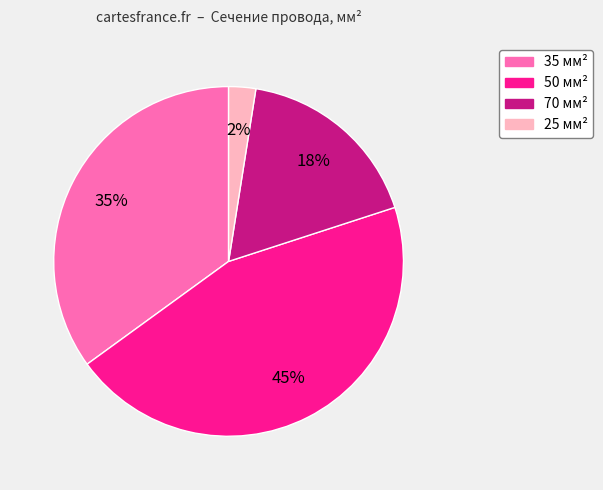

To the nearest percent, what is the average slice percentage?

25%